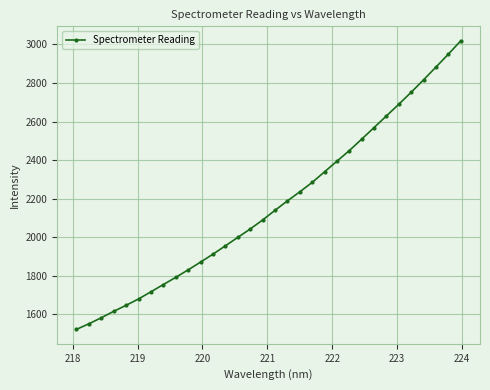

True or false: there are more than 2 points higher than both neighbors.

False